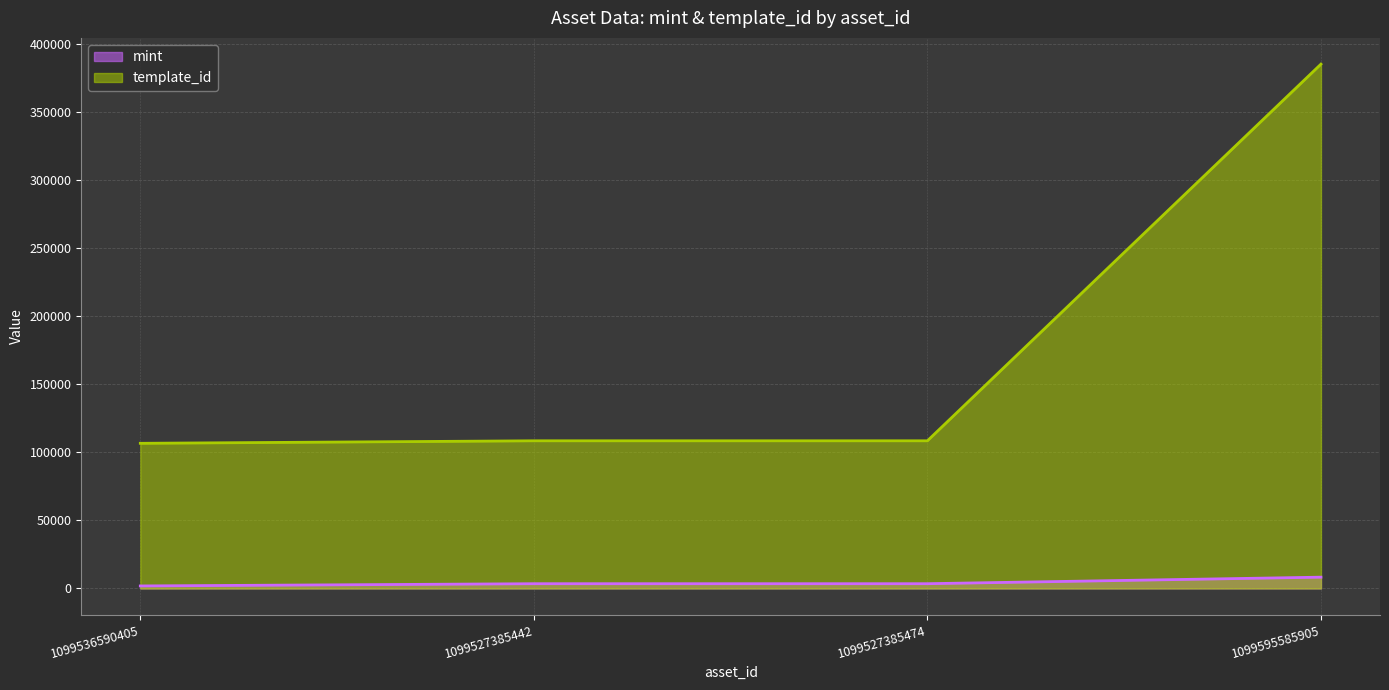

Which series has the largest total across all categories?

template_id